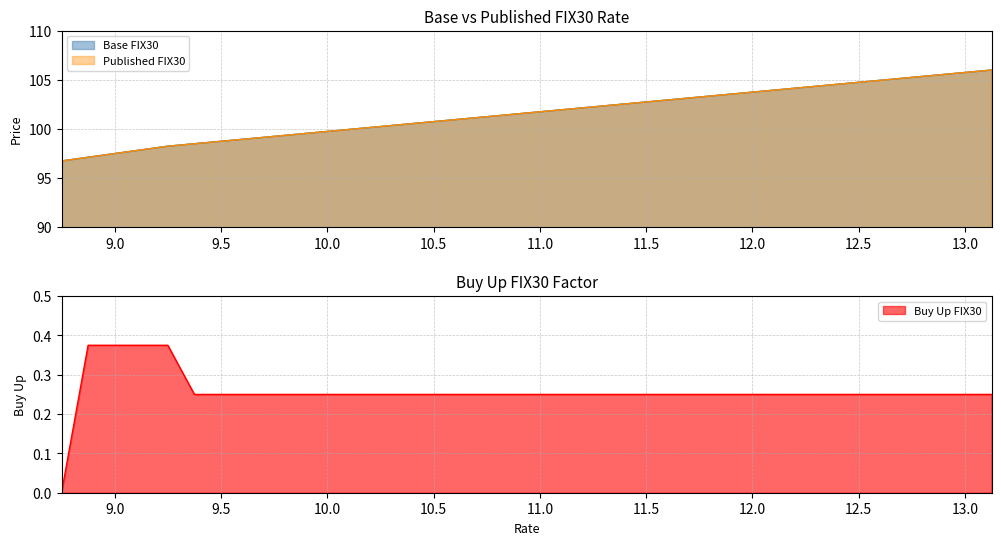

Is it true that Published FIX30 equals 99.8 at 10.0?

True